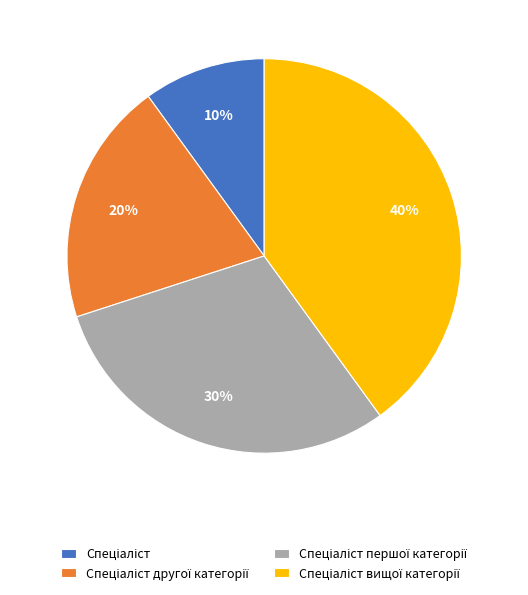

Count the number of slices in the pie.

4